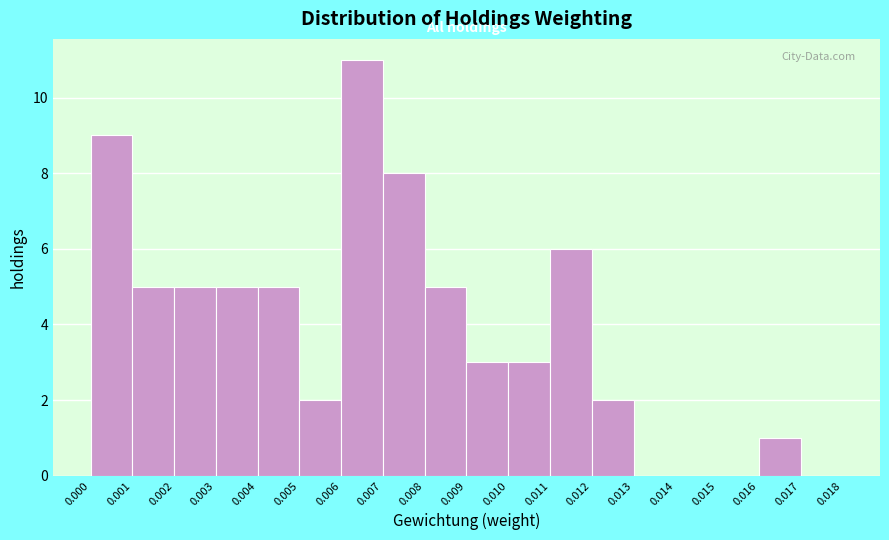

Reading left to right, transcribe this chart: for each bar, give the range it covers on the x-axis and its height. The values are not printed on the chart, so give them approximately, as read against the axis.

0.000 to 0.001: 9
0.001 to 0.002: 5
0.002 to 0.003: 5
0.003 to 0.004: 5
0.004 to 0.005: 5
0.005 to 0.006: 2
0.006 to 0.007: 11
0.007 to 0.008: 8
0.008 to 0.009: 5
0.009 to 0.010: 3
0.010 to 0.011: 3
0.011 to 0.012: 6
0.012 to 0.013: 2
0.013 to 0.014: 0
0.014 to 0.015: 0
0.015 to 0.016: 0
0.016 to 0.017: 1
0.017 to 0.018: 0